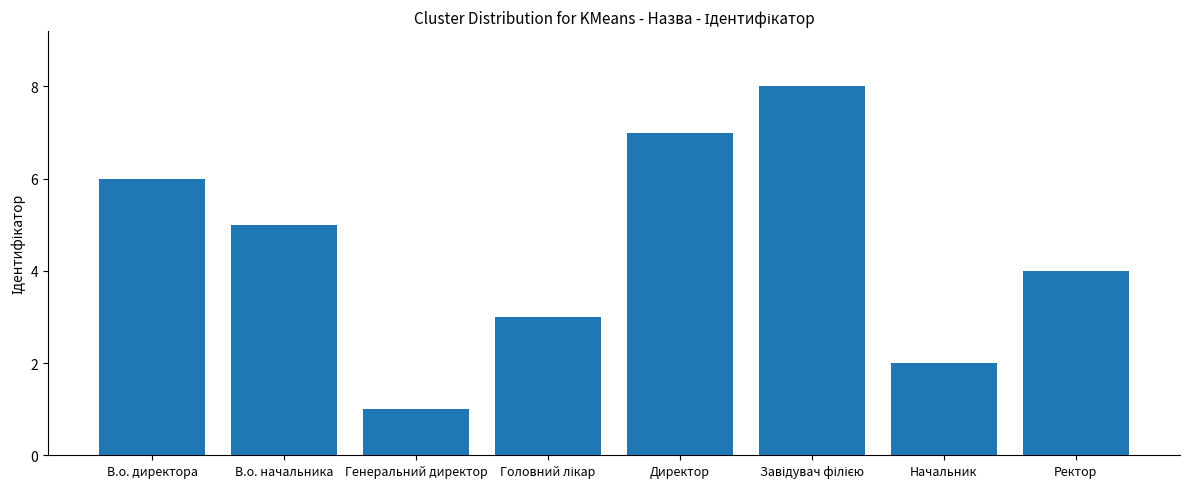

What is the smallest value displayed?

1